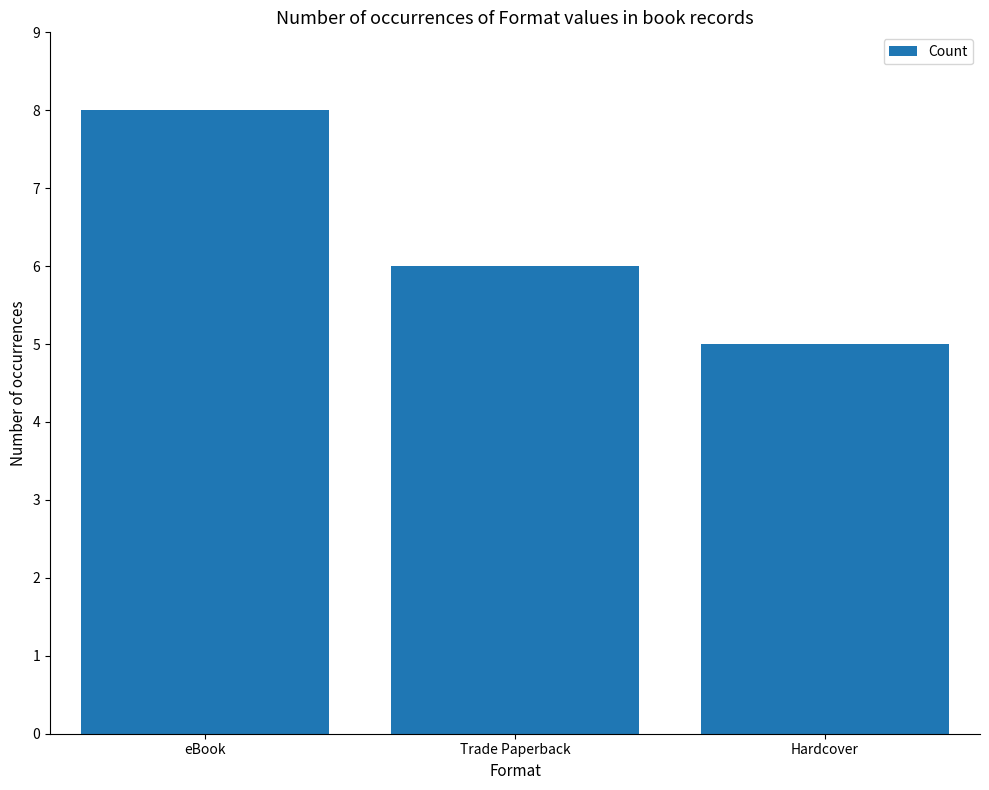

Is it true that the value at Hardcover is 7?

False